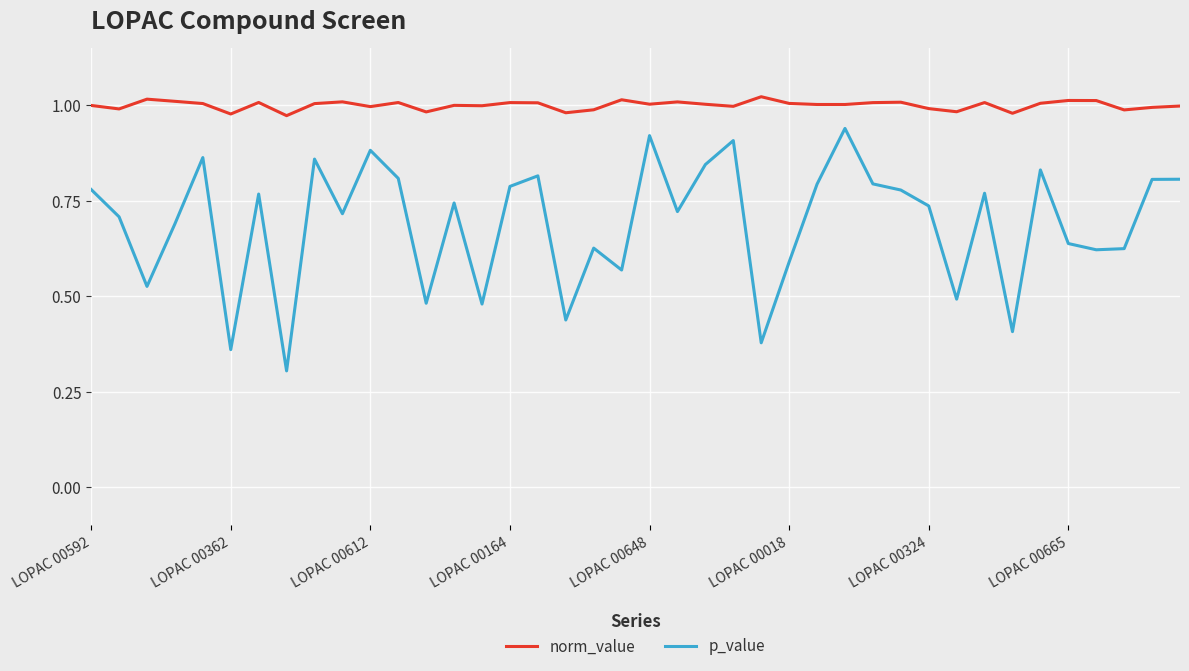

Which series has the largest total across all categories?

norm_value